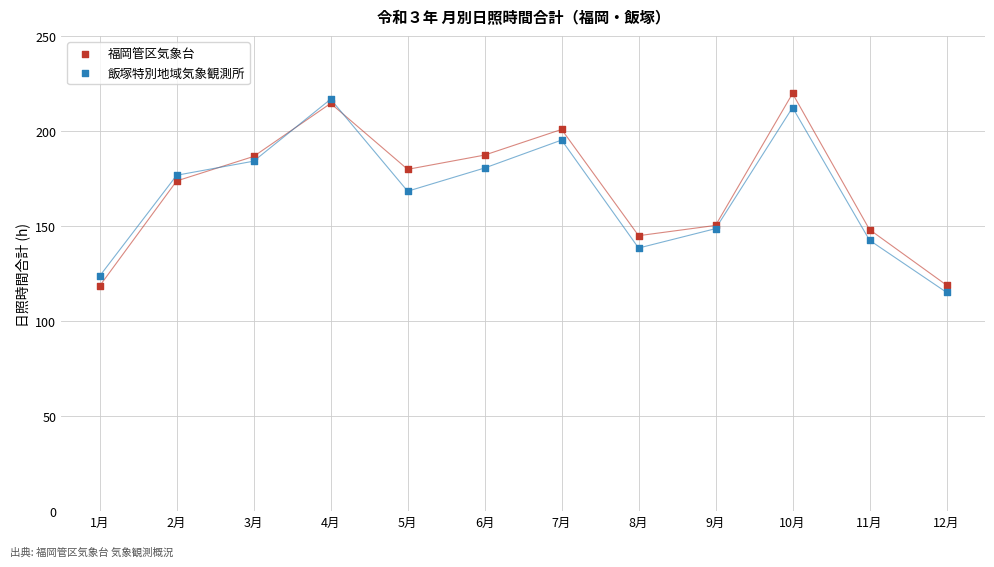

In the 飯塚特別地域気象観測所 series, what Y value is closest to 165?

168.3